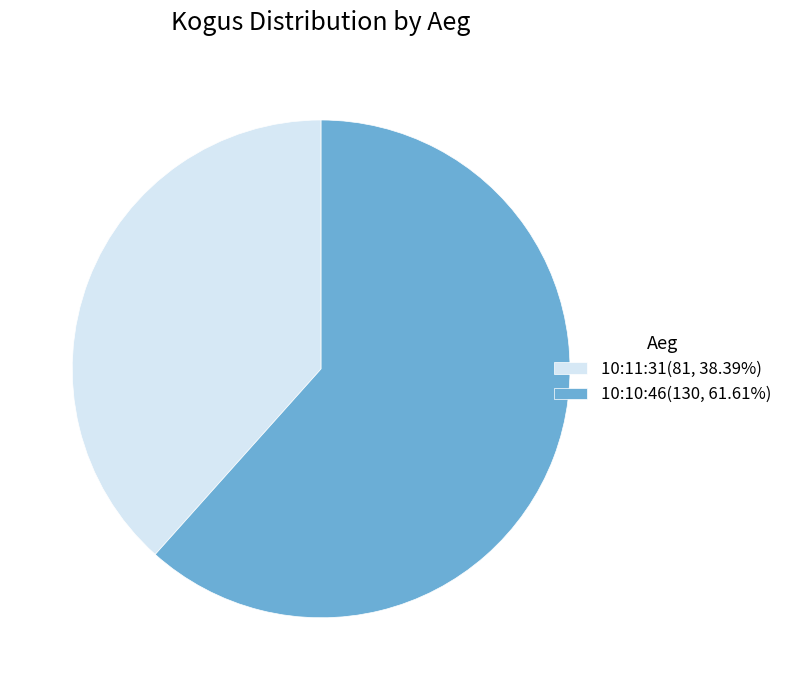

Does any single category account for the majority?

Yes